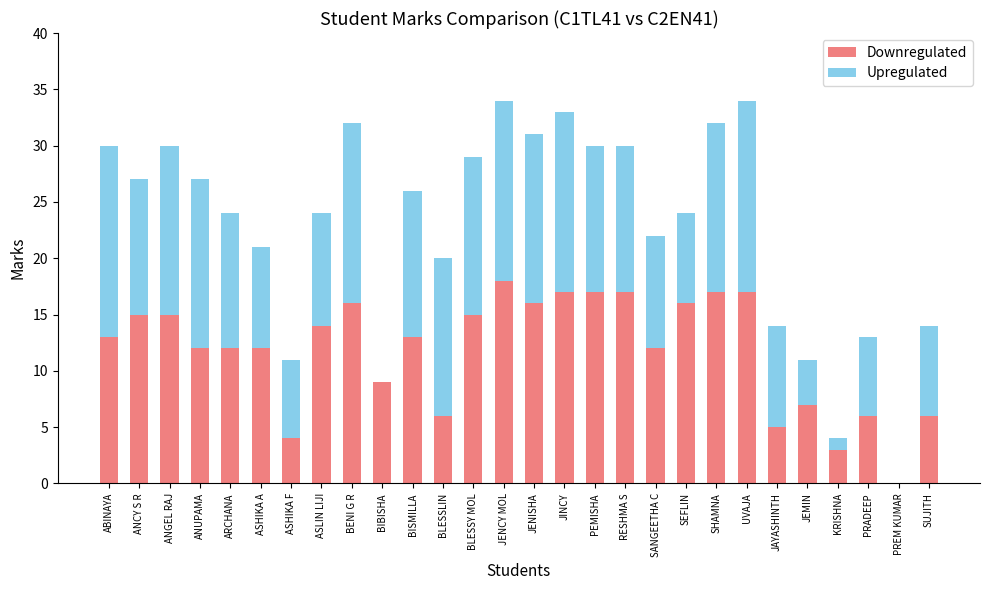

Does the chart contain stacked bars?

Yes